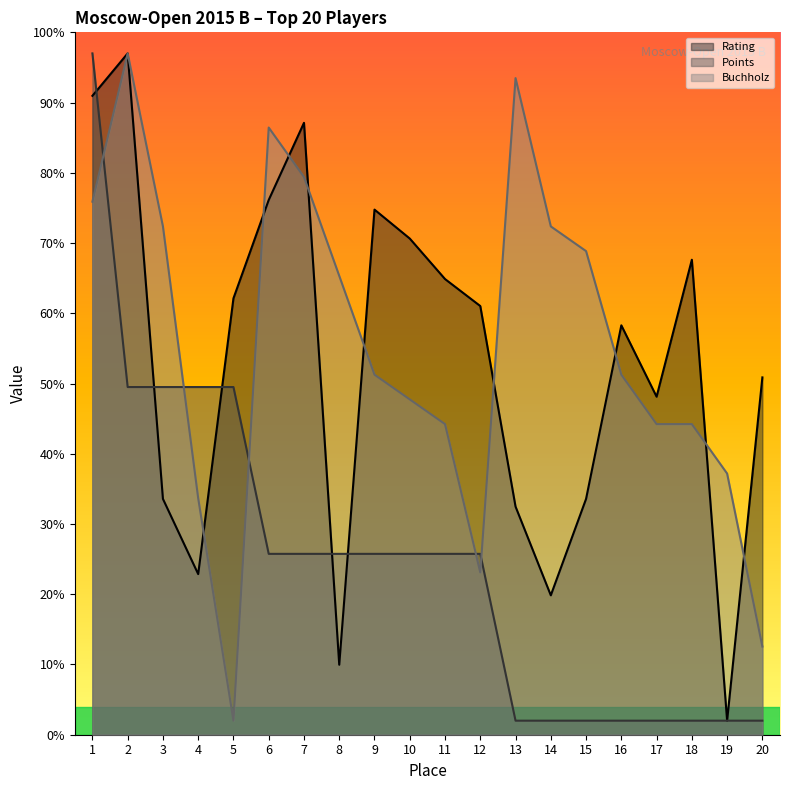

How many data points in Rating are above 61?

10